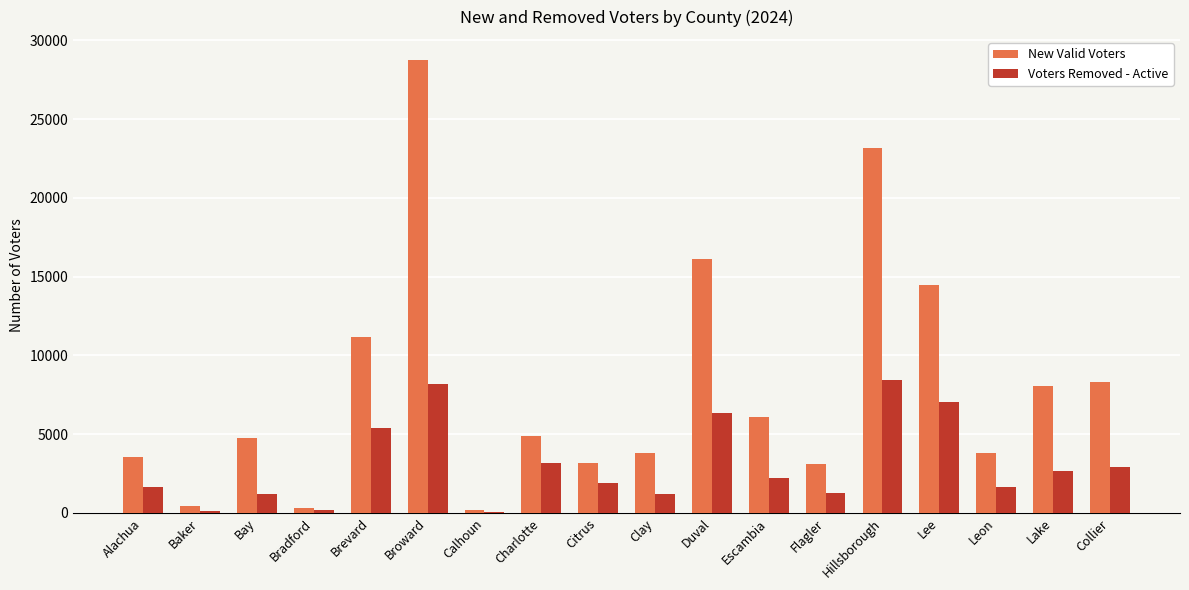

What is the sum of all Voters Removed - Active values?

55678